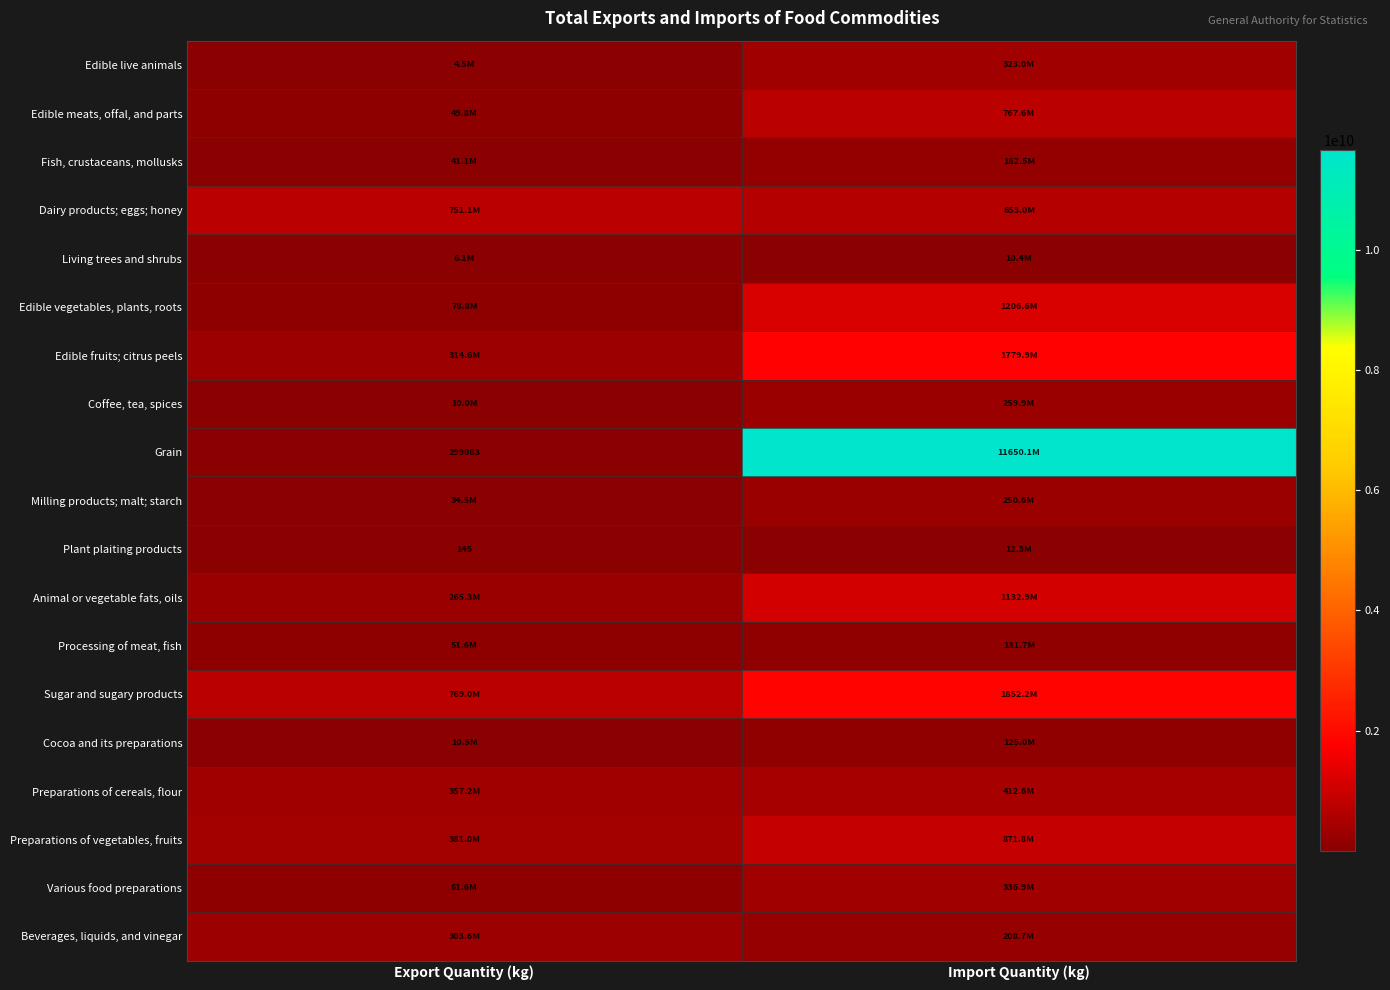

The Plant plaiting products series shows 68 at Export Quantity (kg). True or false?

False